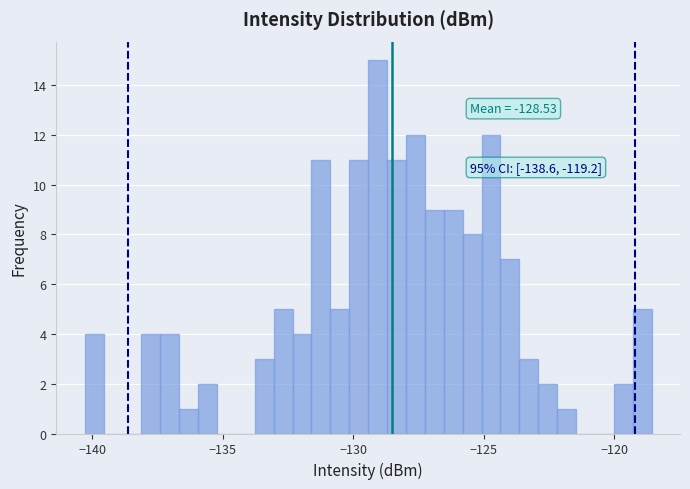

Around what value on the x-axis is the tallest bar? Give the approximate position of its centre, as read against the axis.

-129.0